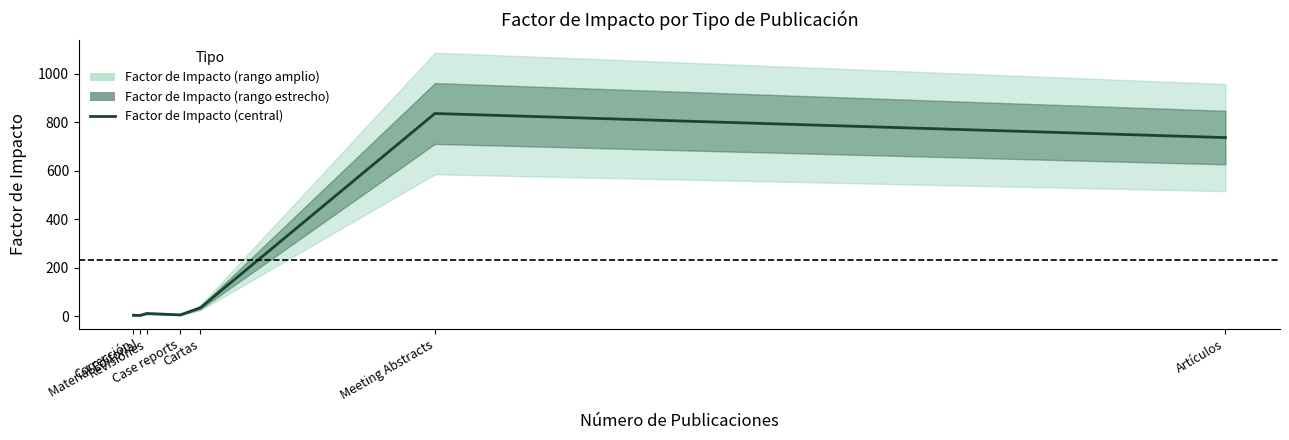

What is the change in value from Case reports to Cartas?

+29.5